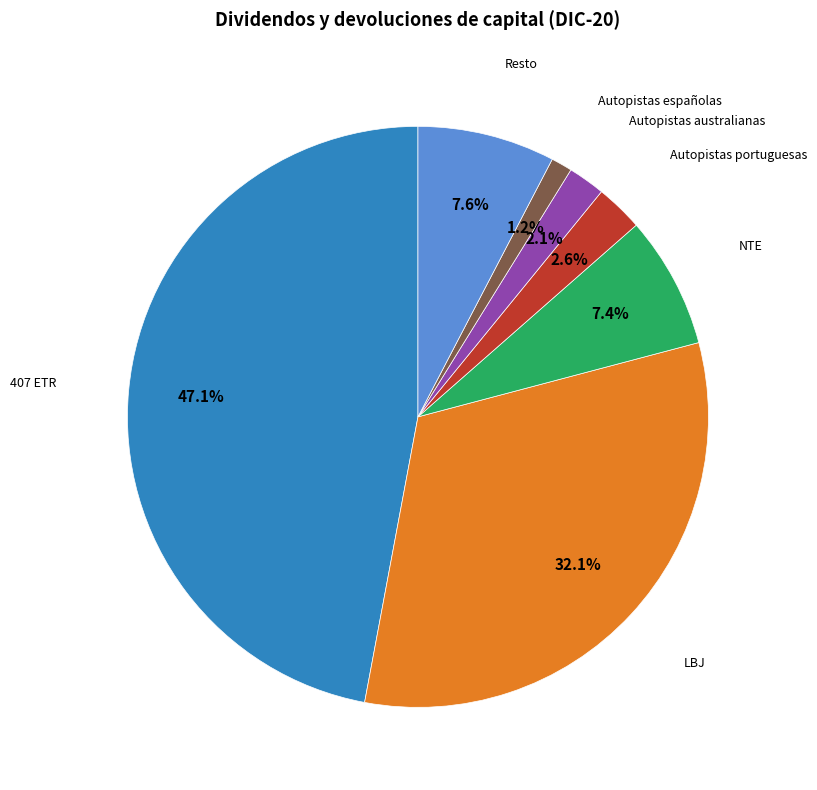

Does any single category account for the majority?

No